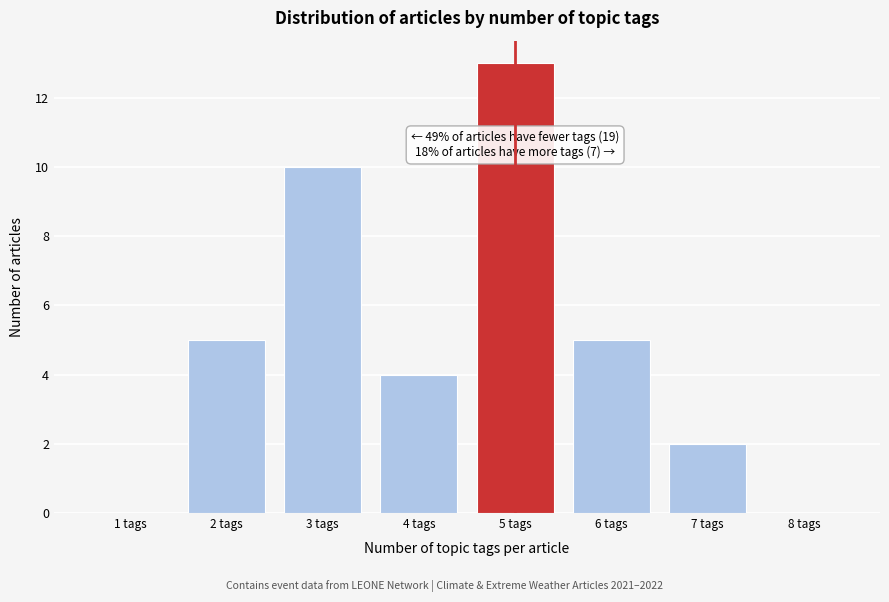

Reading left to right, transcribe all the data shown in this chart.

1 tags=0	2 tags=5	3 tags=10	4 tags=4	5 tags=13	6 tags=5	7 tags=2	8 tags=0